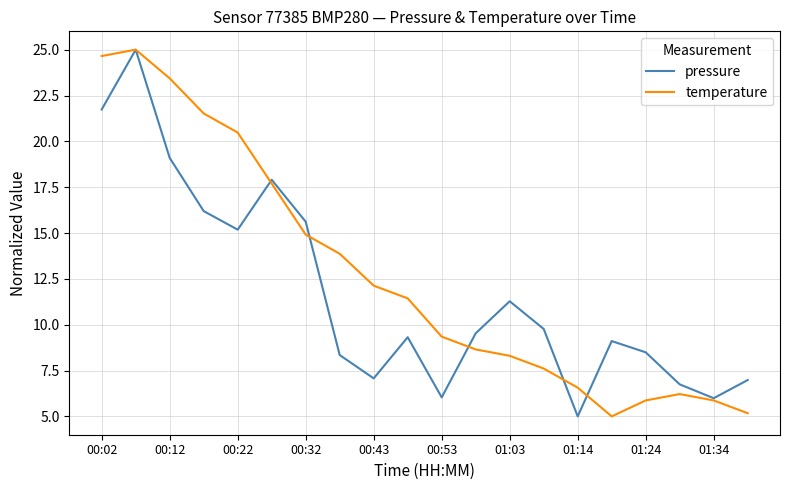

What is the greatest value displayed?

25.0